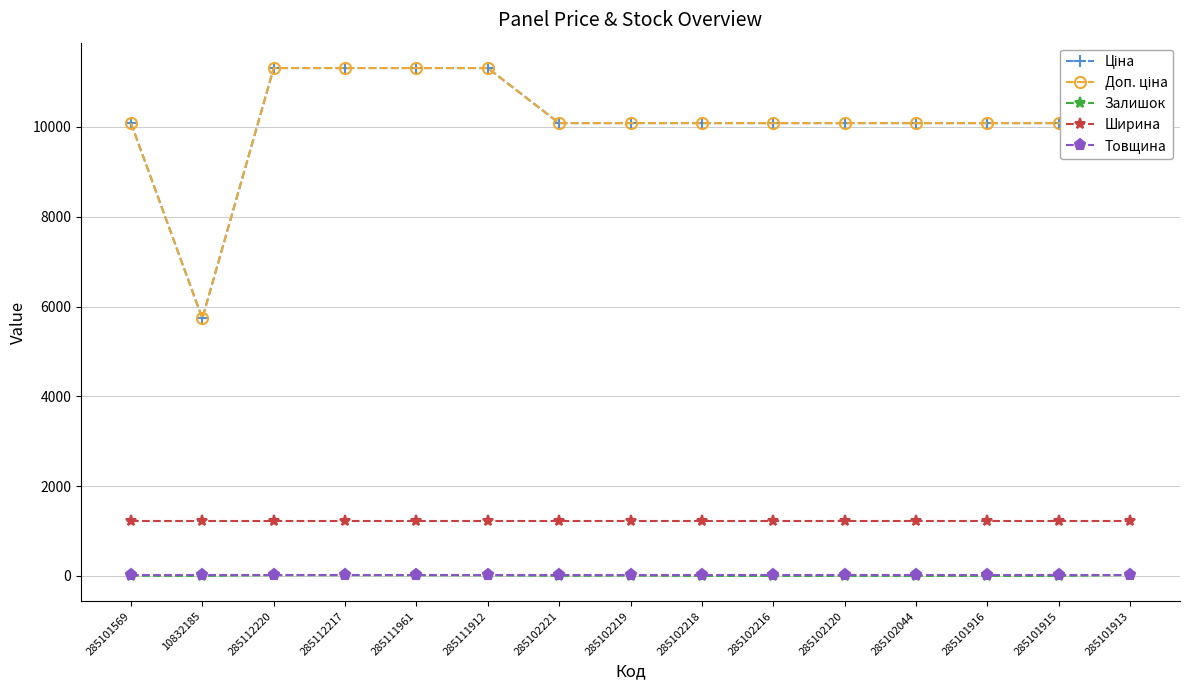

True or false: Доп. ціна and Залишок intersect in this chart.

False